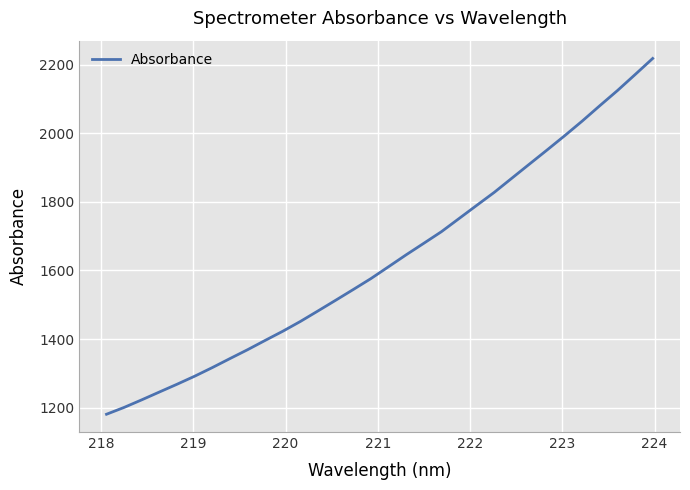

What is the difference between the maximum and minimum values?

1036.6